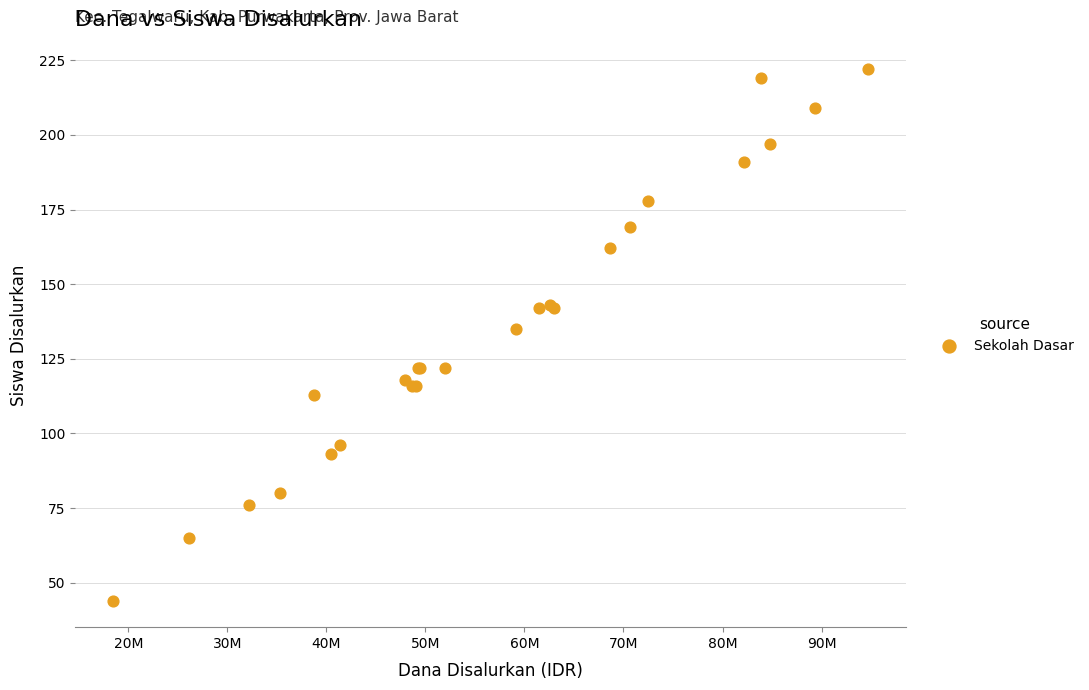

What Y value in the scatter plot is closest to 133?

135